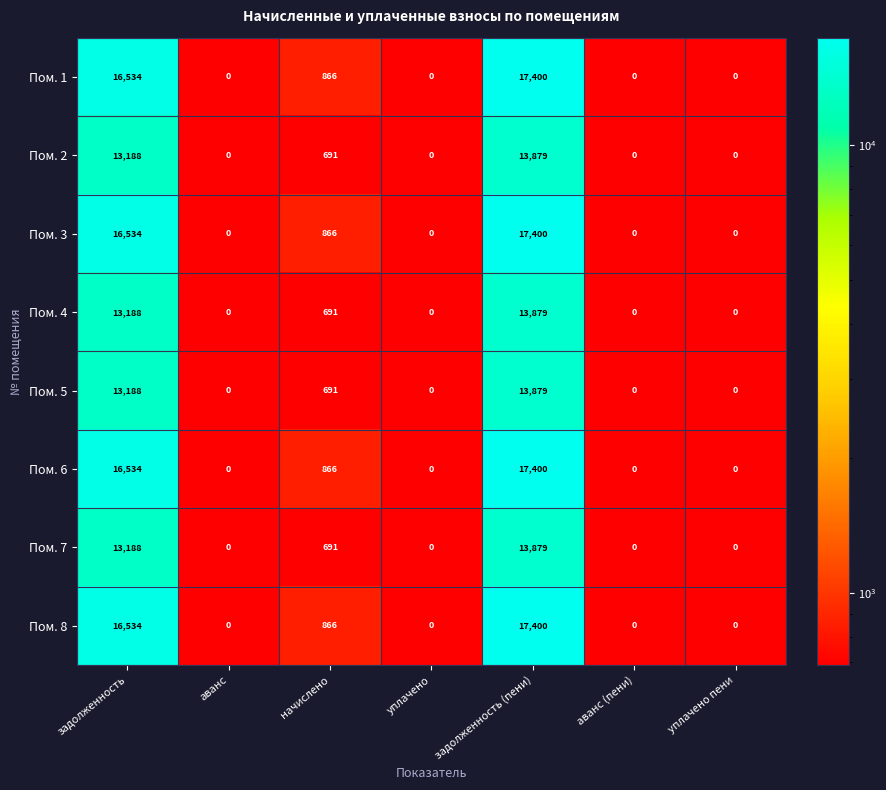

What is the spread (max minus min) of values at начислено?

175